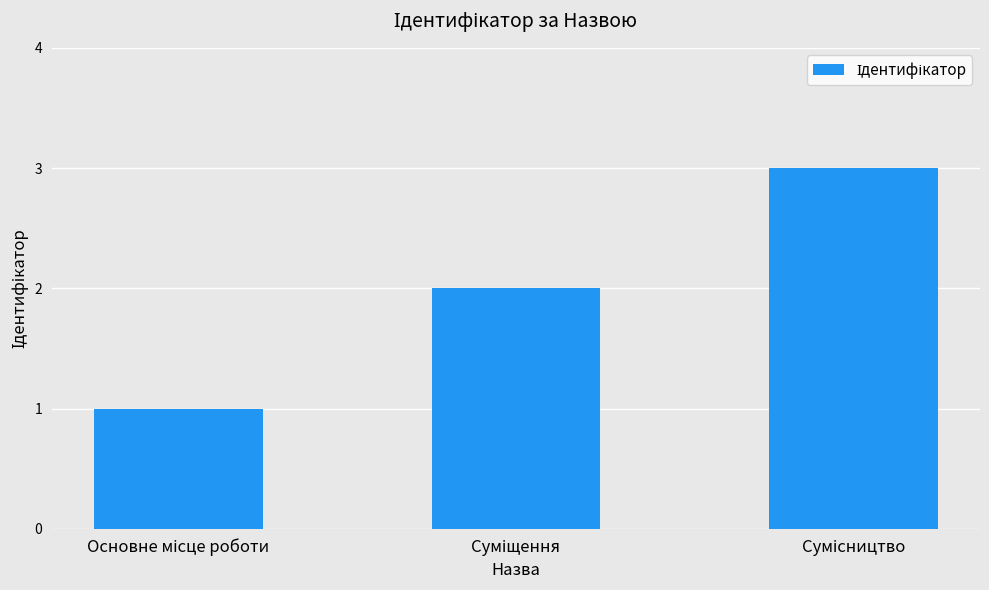

What is the difference between the maximum and minimum values?

2